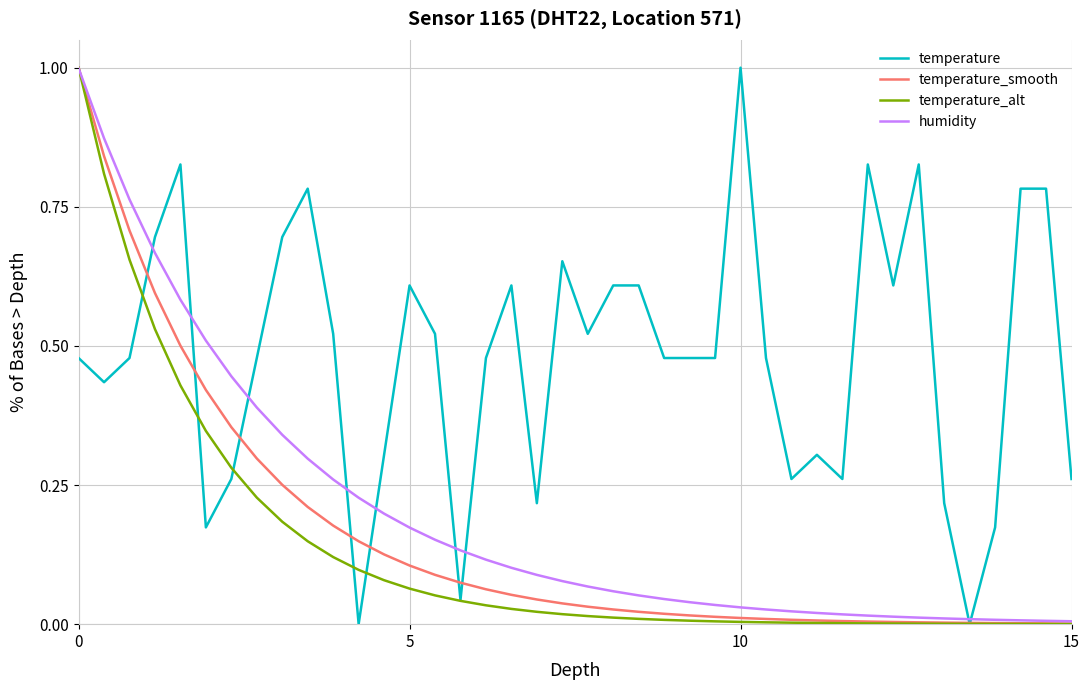

What is the greatest value displayed?

1.0